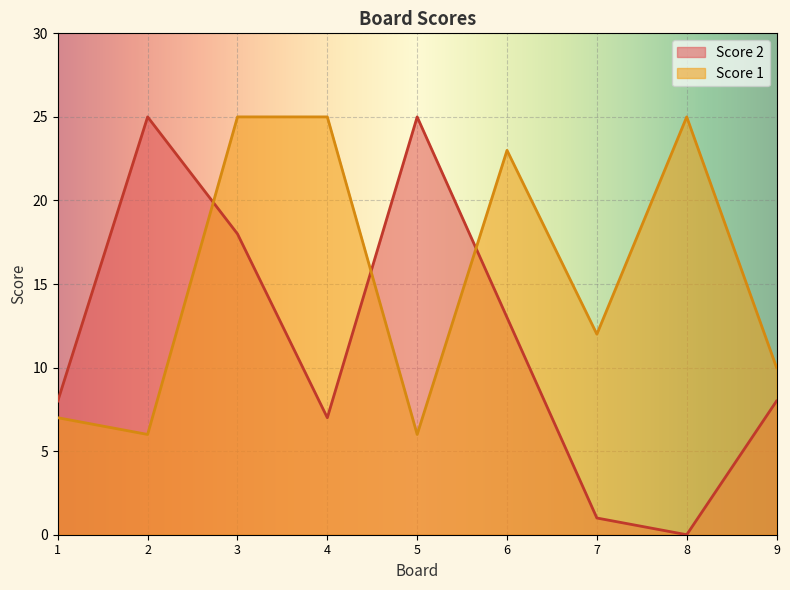

The value of Score 1 at 5 is 4. True or false?

False